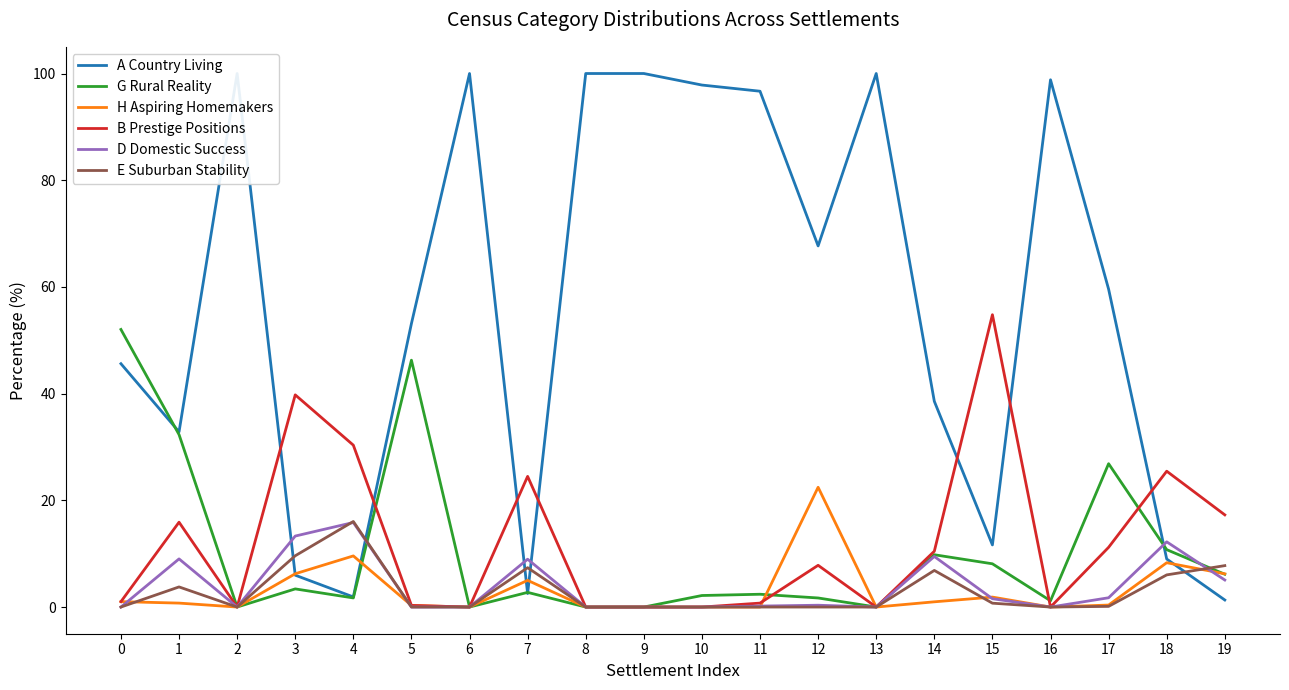

How many interior local peaks does the E Suburban Stability series have?

4